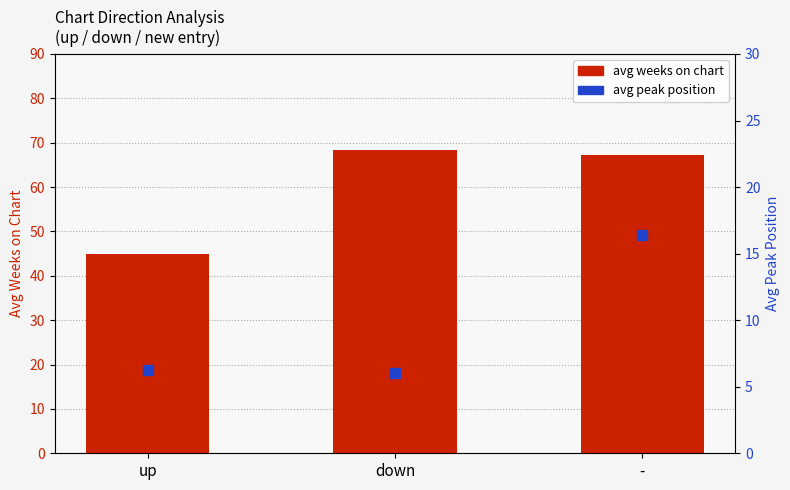

Is the value of avg peak position at - greater than the value of avg weeks on chart at down?

No